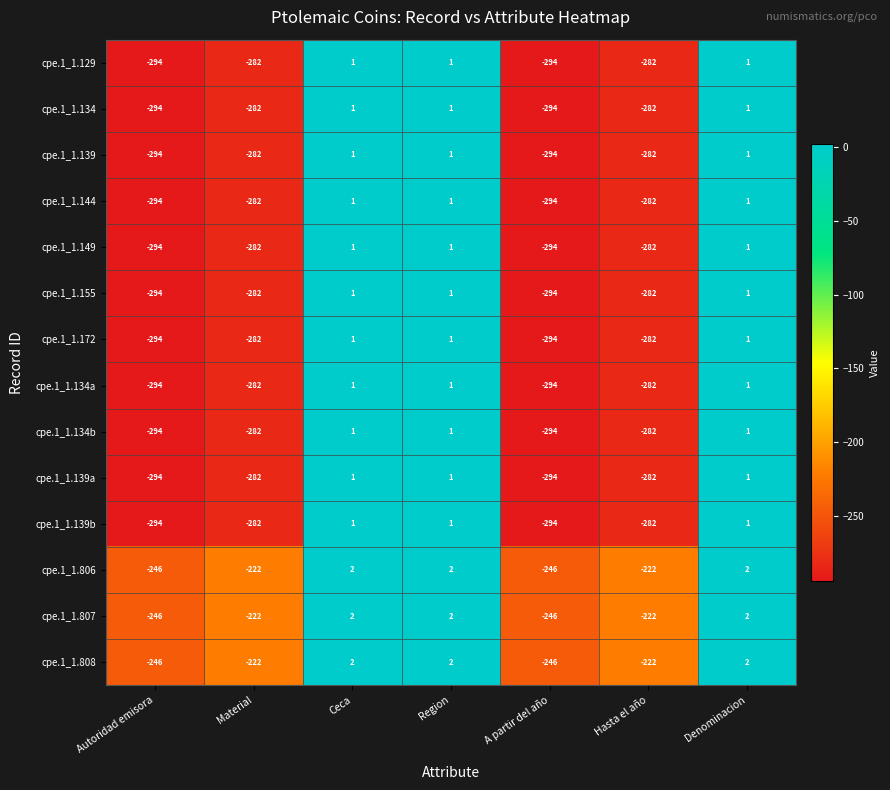

What is the spread (max minus min) of values at Material?

60